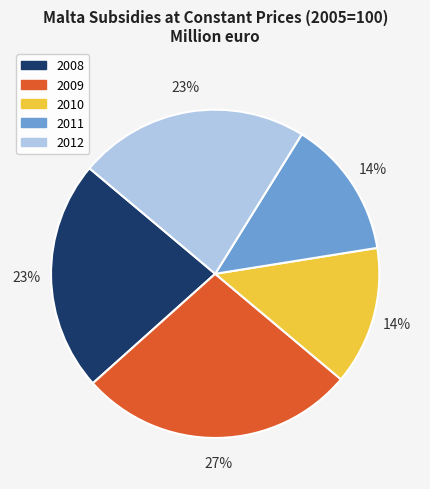

What is the largest slice in the pie chart?

2009